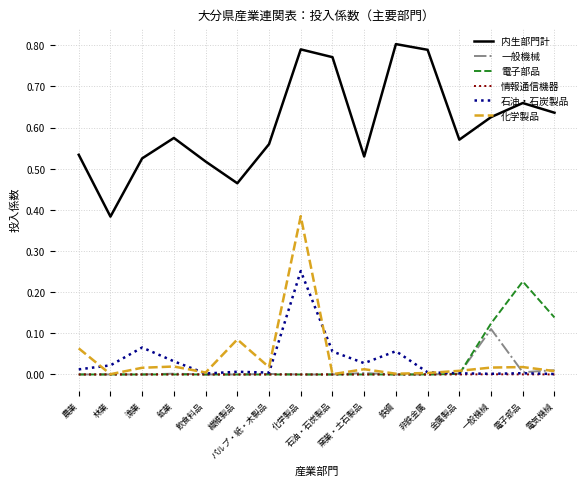

True or false: 内生部門計 and 情報通信機器 intersect in this chart.

False